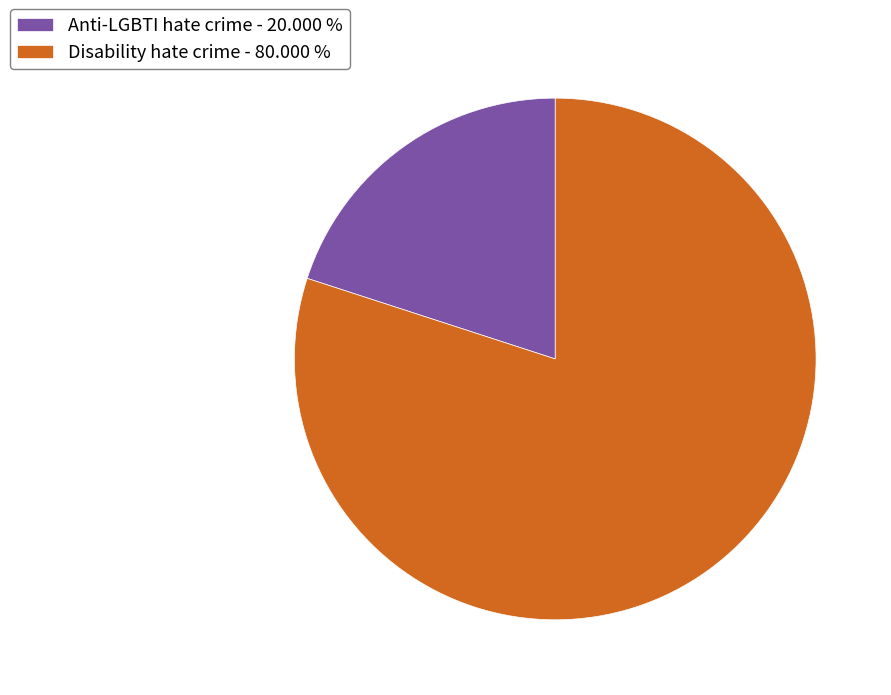

Is the sum of Disability hate crime - 80.000 % and Anti-LGBTI hate crime - 20.000 % greater than half?

Yes